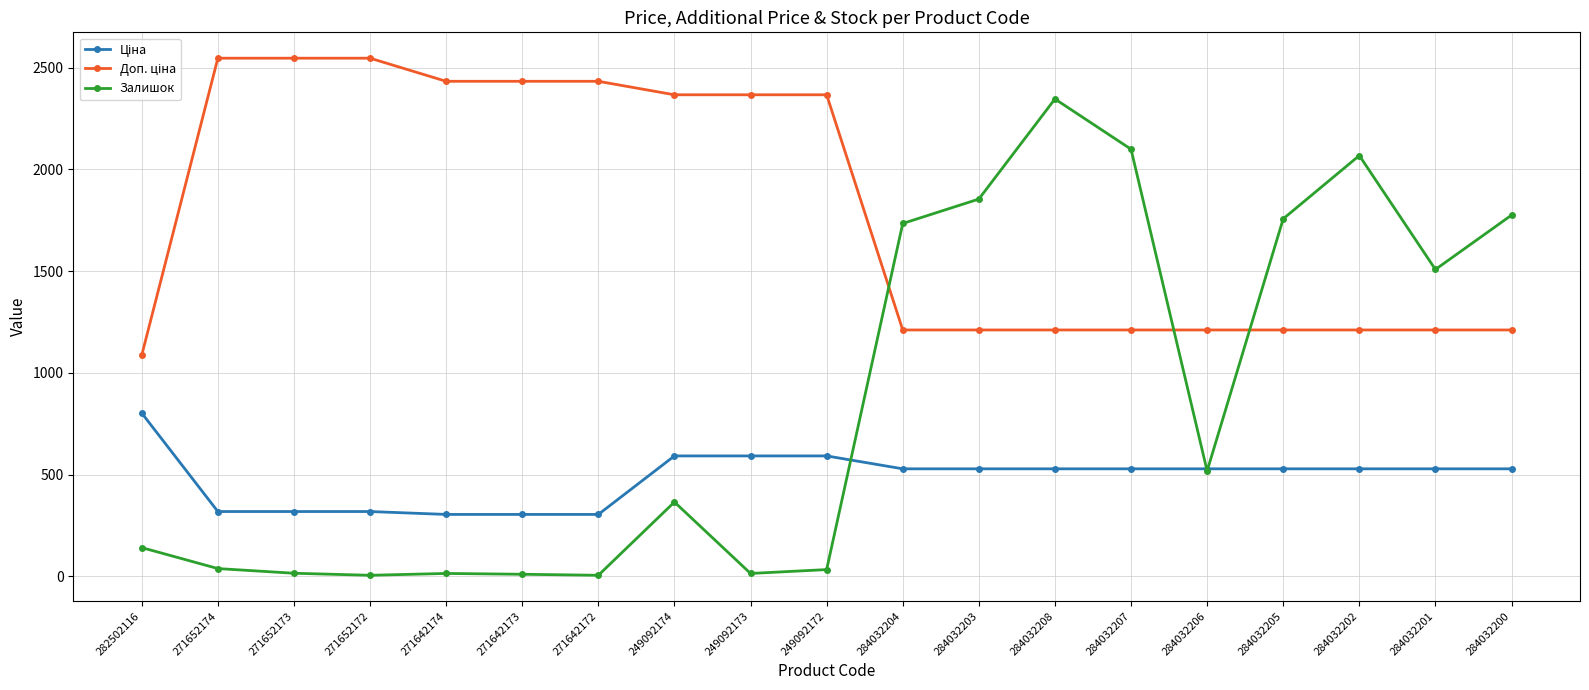

What is the spread (max minus min) of values at 284032200?

1246.8